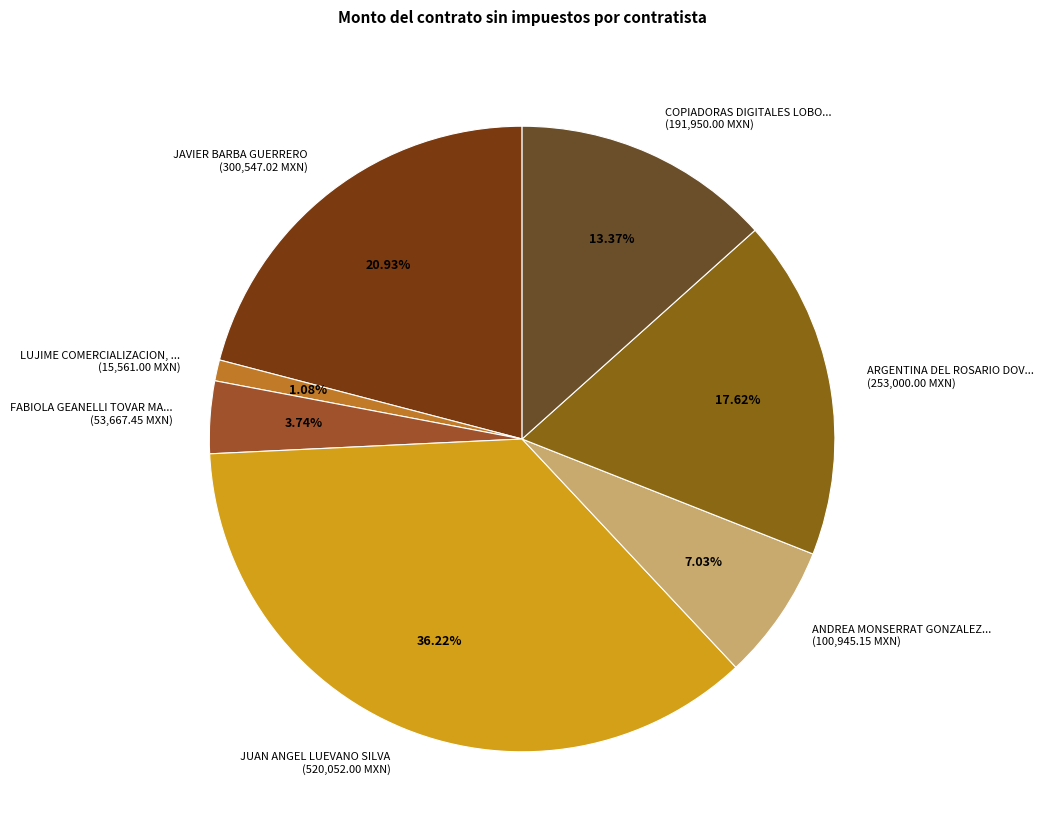

Does any single category account for the majority?

No